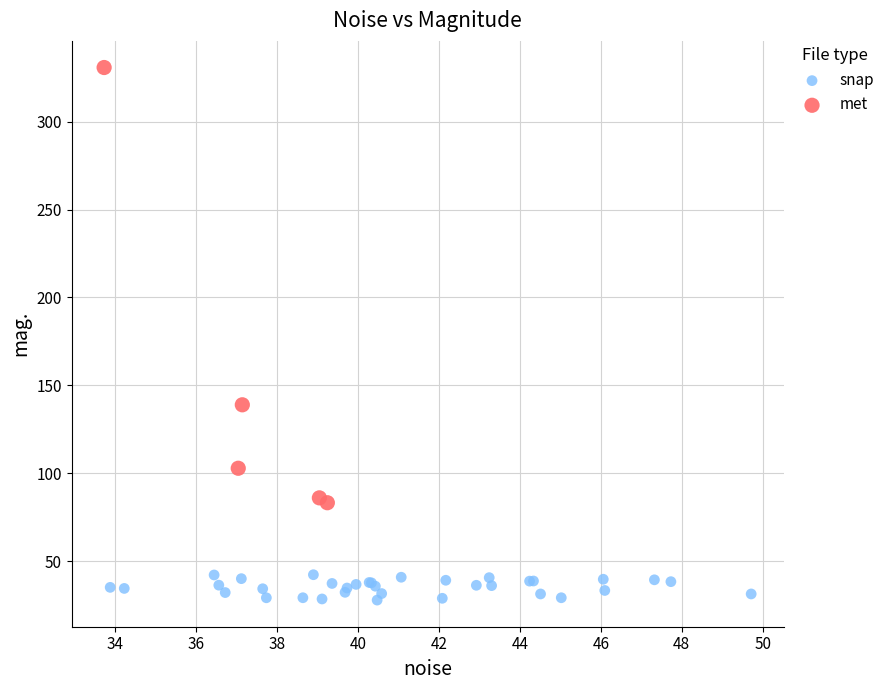

Which series has the widest spread of Y values?

met